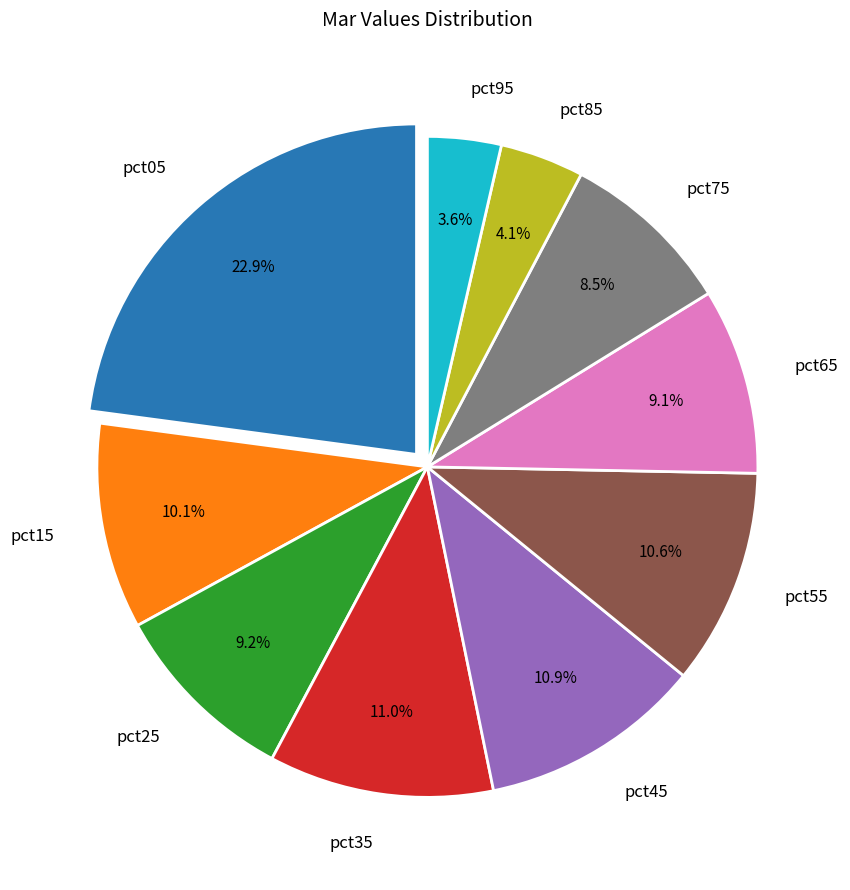

Which category has the biggest portion of the pie?

pct05